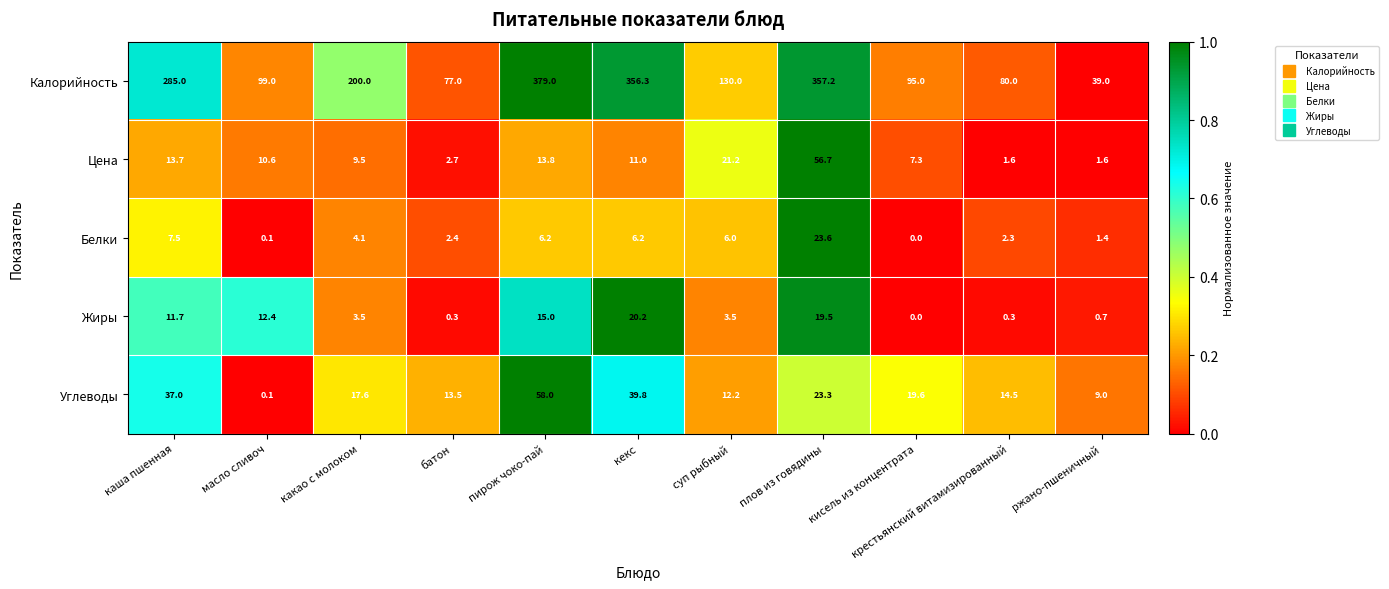

What is the greatest value displayed?

379.0